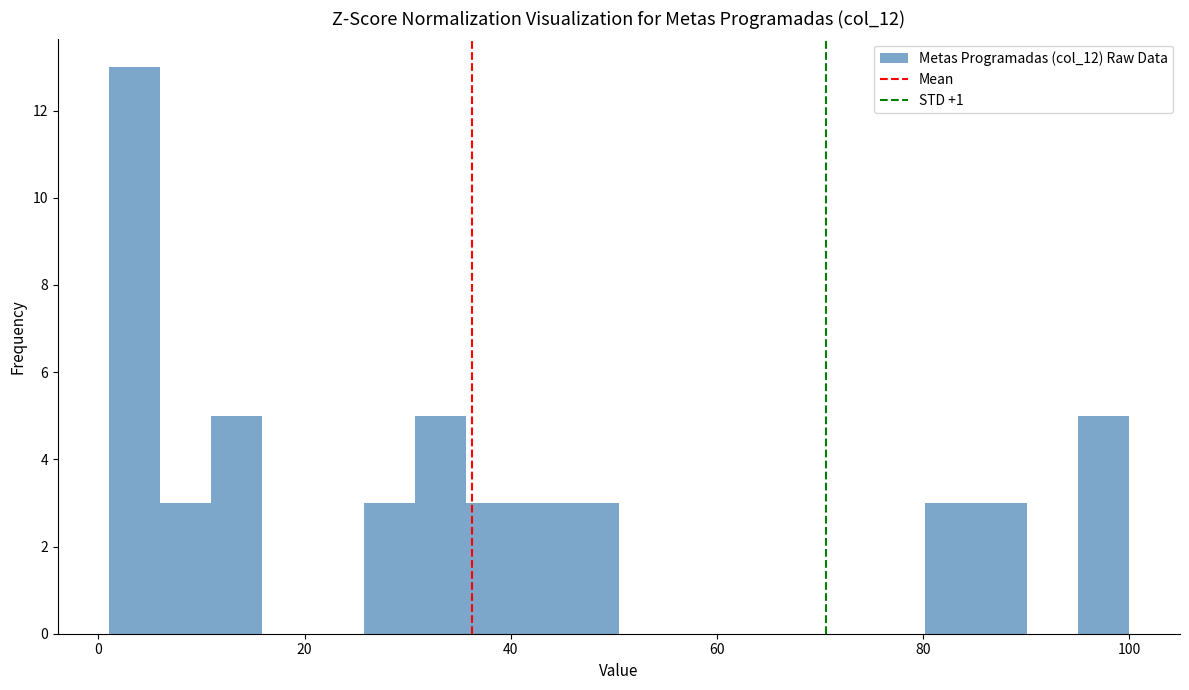

Around what value on the x-axis is the tallest bar? Give the approximate position of its centre, as read against the axis.

4